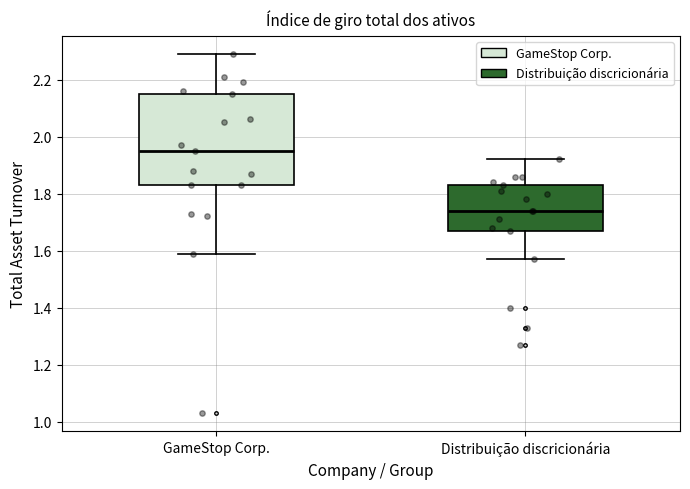

Reading left to right, transcribe this box plot: for each box, give where its median line is, the range the box spans, and where its two whiskers end, as read against the y-axis. The values are not printed on the chart, so give them approximately, as read against the axis.

GameStop Corp.: median 1.96, box 1.84 to 2.16, whiskers 1.60 to 2.30
Distribuição discricionária: median 1.74, box 1.68 to 1.84, whiskers 1.58 to 1.92